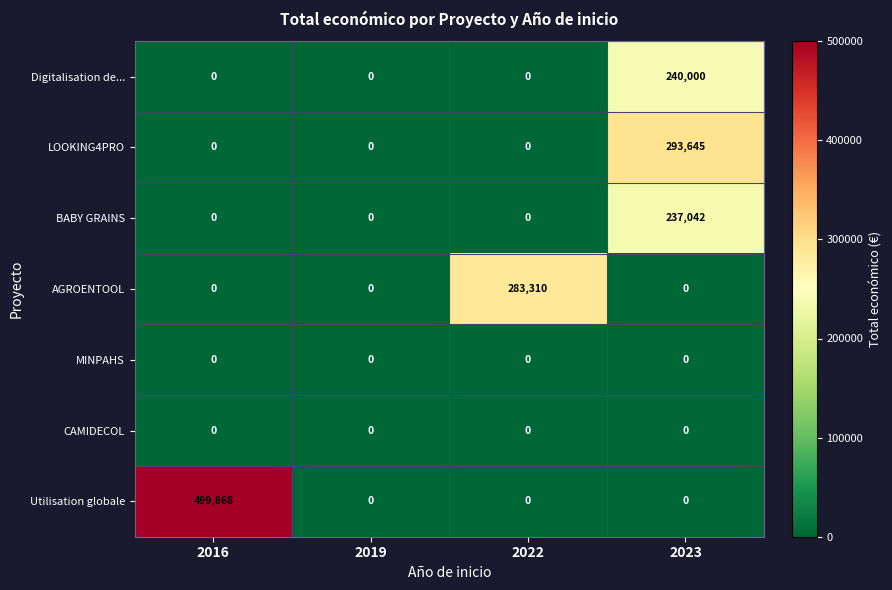

Which series has the widest spread of values?

Utilisation globale